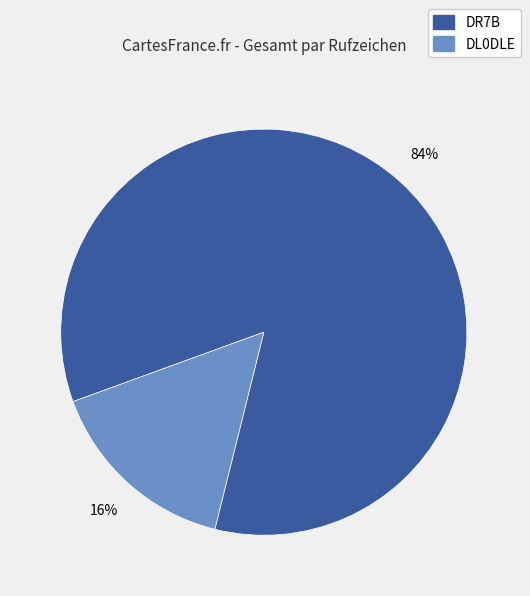

To the nearest percent, what portion does DR7B represent?

84%